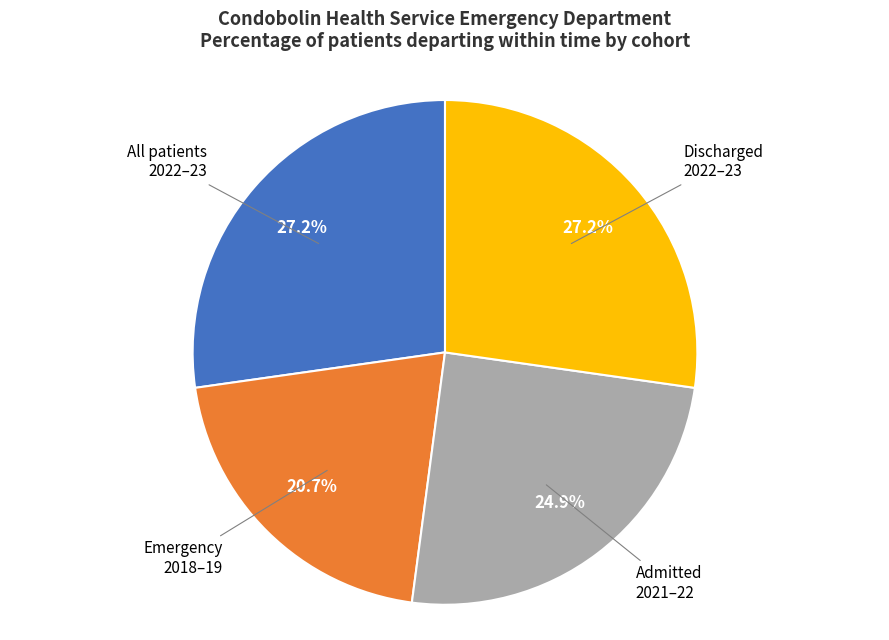

What percentage is the Admitted slice, to the nearest percent?

25%